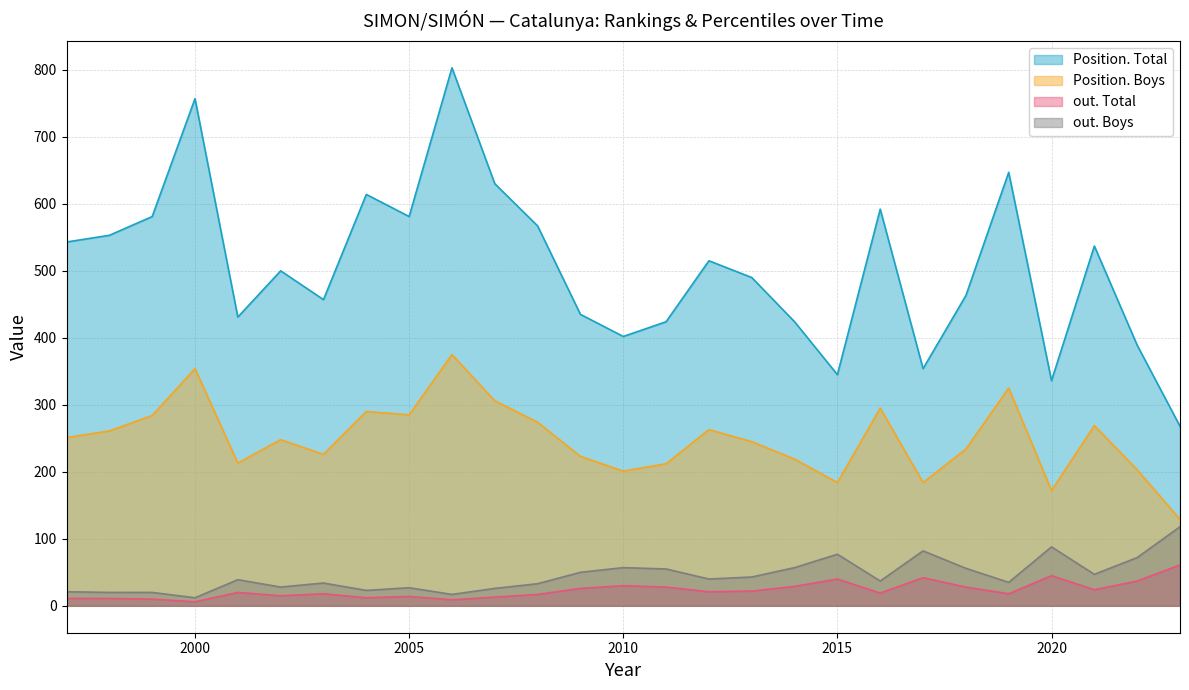

True or false: out. Total has more than 0 interior local peaks.

True